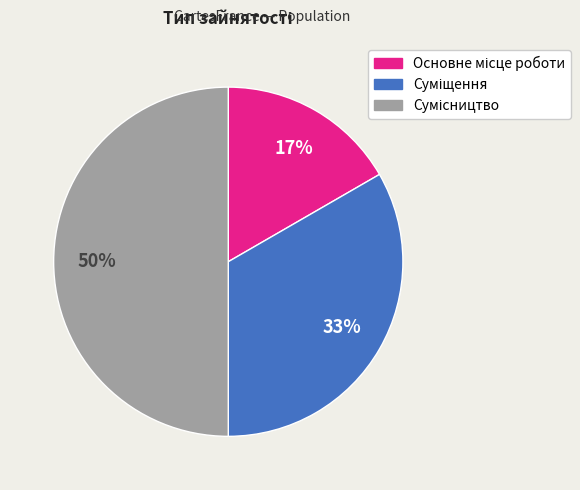

To the nearest percent, what is the average slice percentage?

33%